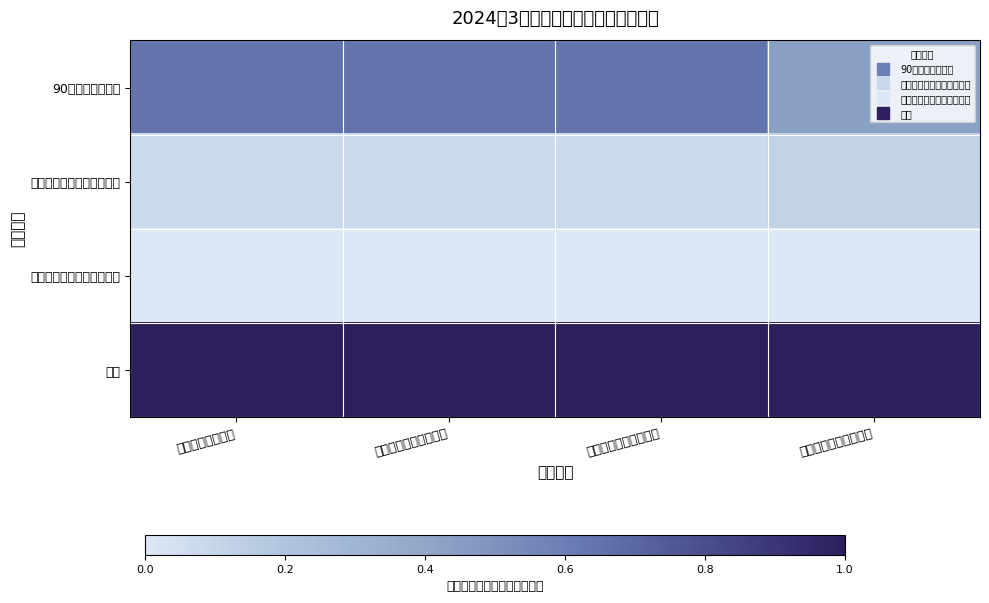

Rank the series by their maximum value, from highest to lowest.

合计, 90岁以上生活补贴, 经济困难高龄养老服务补贴, 经济困难失能养老服务补贴